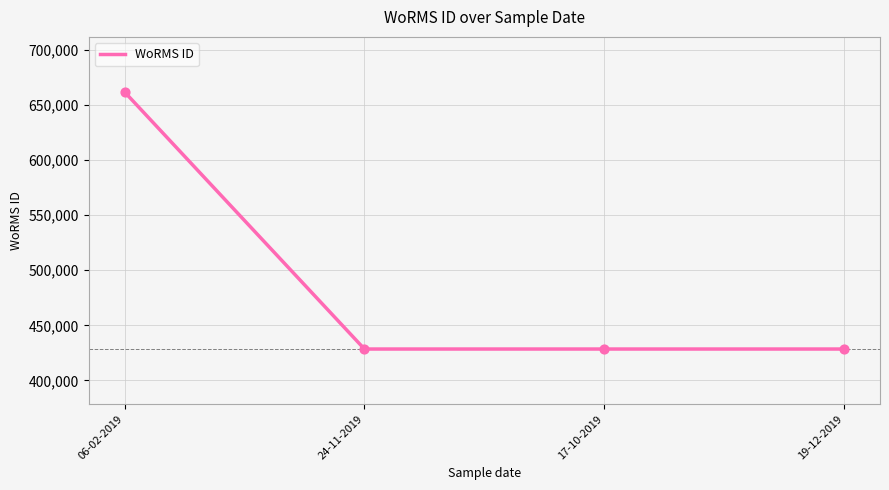

Approximately how many times larger is the value at 19-12-2019 compared to 17-10-2019?

1.0